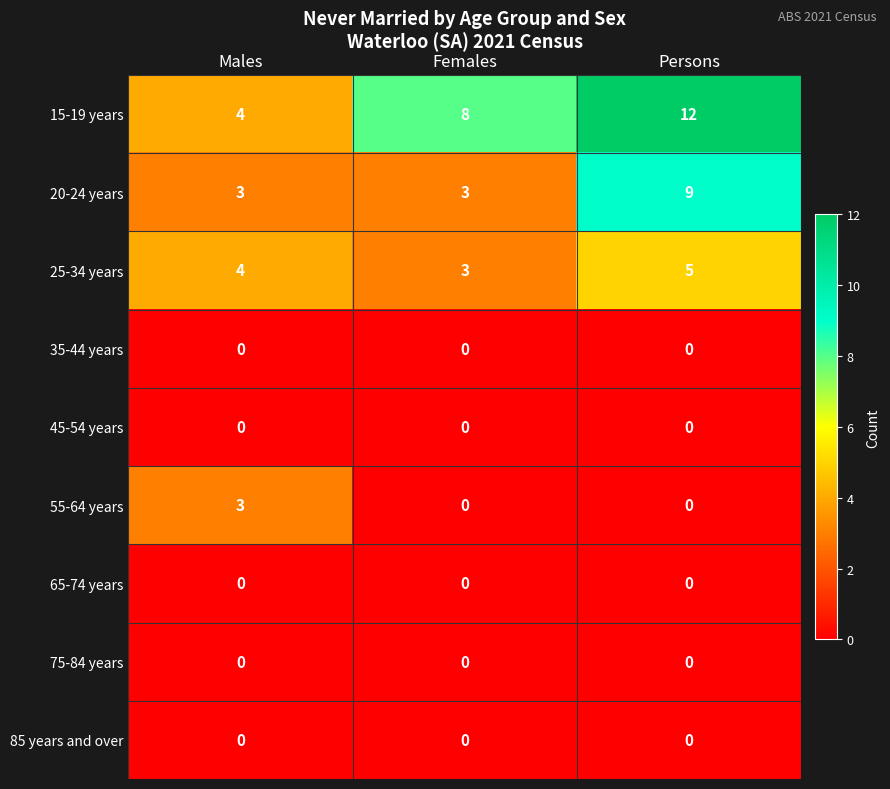

Which label corresponds to the largest value in the chart?

Persons